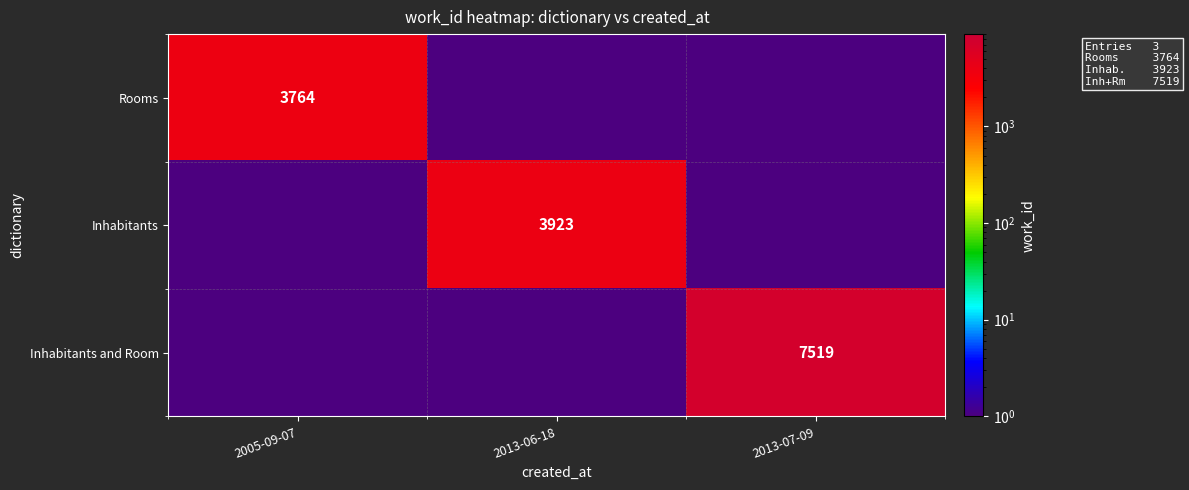

The value of Rooms at 2005-09-07 is 5595. True or false?

False